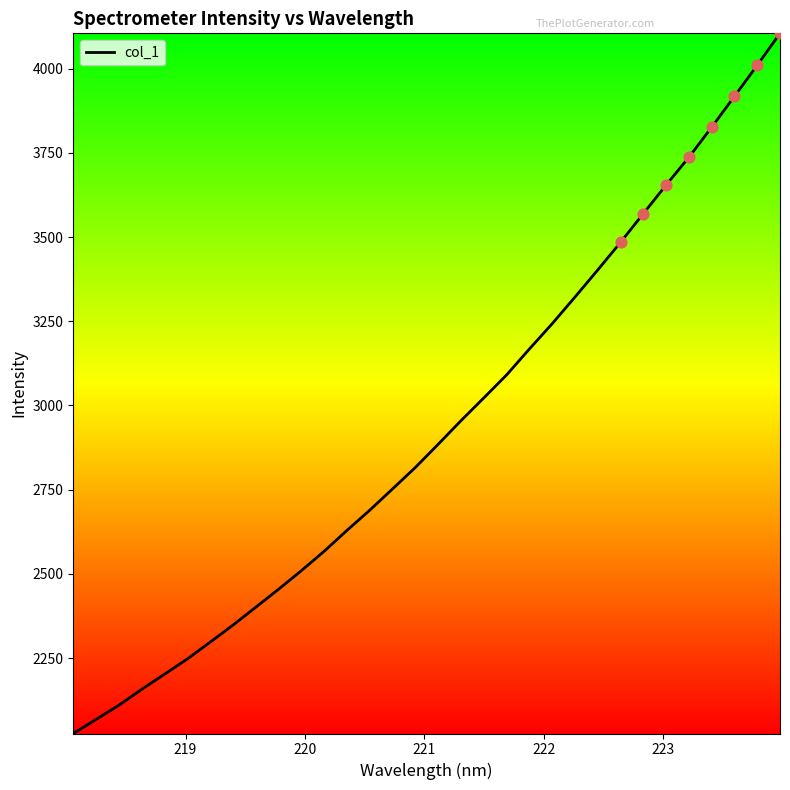

What is the maximum value shown in the chart?

4104.9